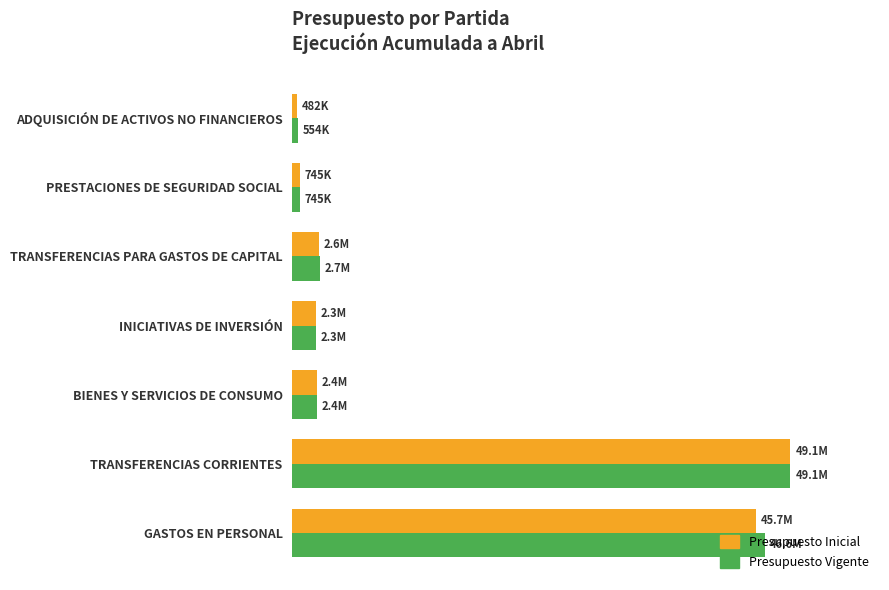

What are all the series names shown in the legend?

Presupuesto Inicial, Presupuesto Vigente